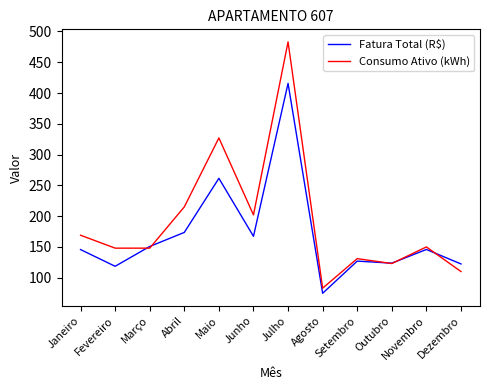

Rank the series by their average value, from highest to lowest.

Consumo Ativo (kWh), Fatura Total (R$)